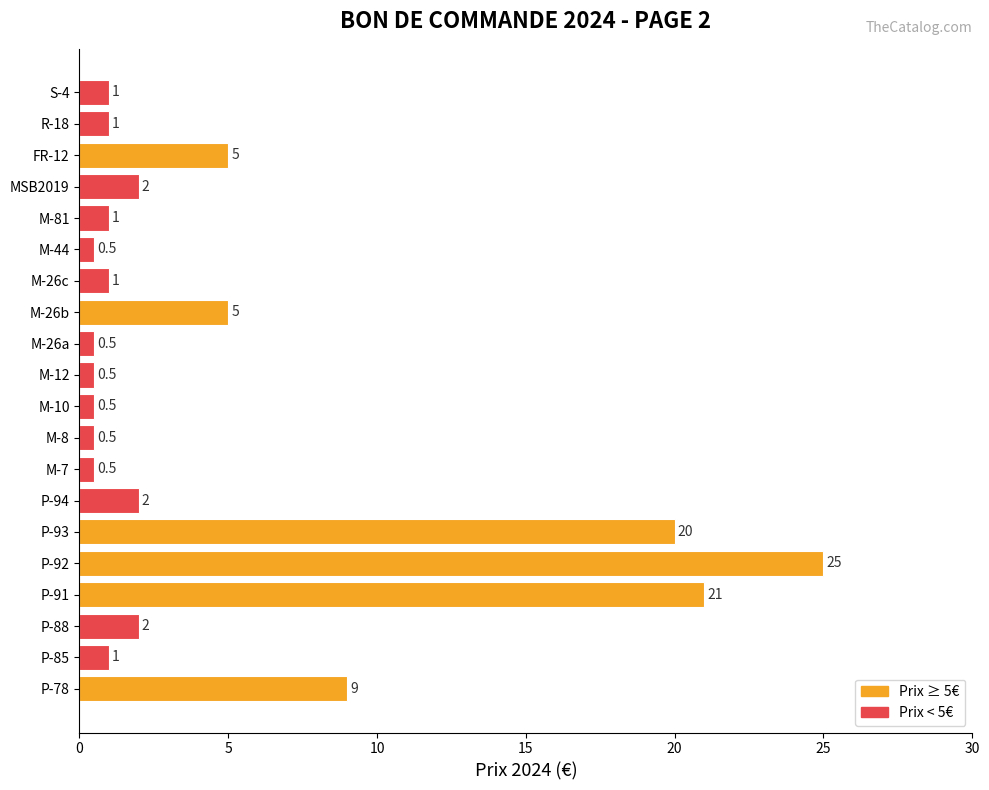

What is the difference between the values at MSB2019 and FR-12?

3.0